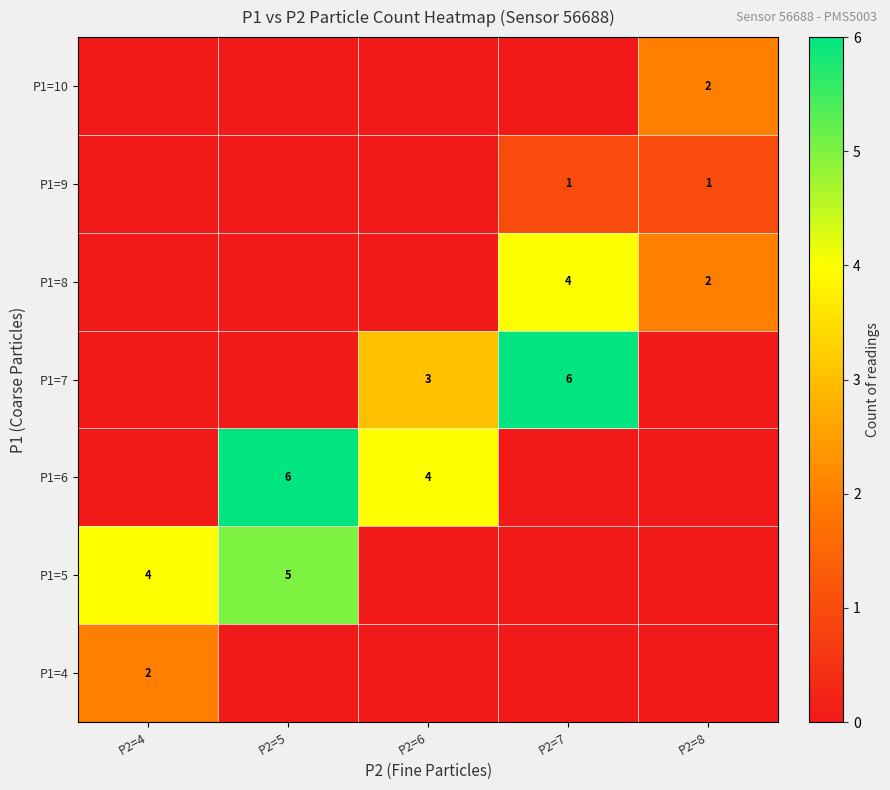

True or false: P1=9 has a value of 0 at P2=8.

False